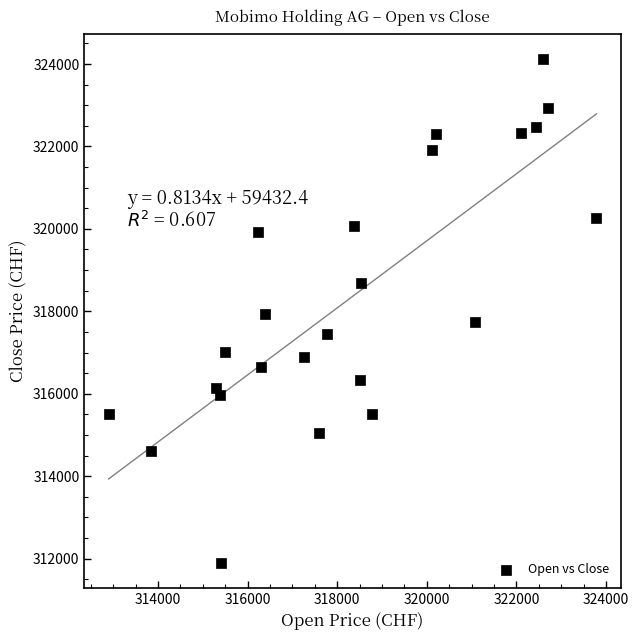

What is the range of Y values (max minus min)?

12224